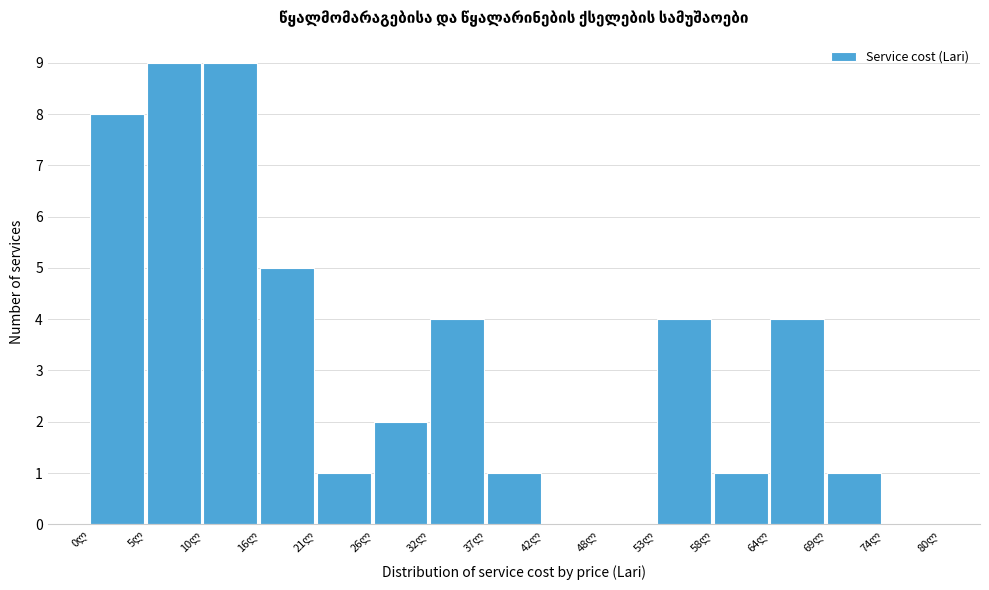

Reading left to right, transcribe this chart: for each bar, give the range it covers on the x-axis and its height. Neither the bar edges nor the heights are printed on the chart, so give them approximately, as read against the axes.

0 to 5: 8
5 to 11: 9
11 to 16: 9
16 to 21: 5
21 to 27: 1
27 to 32: 2
32 to 37: 4
37 to 43: 1
43 to 48: 0
48 to 53: 0
53 to 59: 4
59 to 64: 1
64 to 69: 4
69 to 75: 1
75 to 80: 0